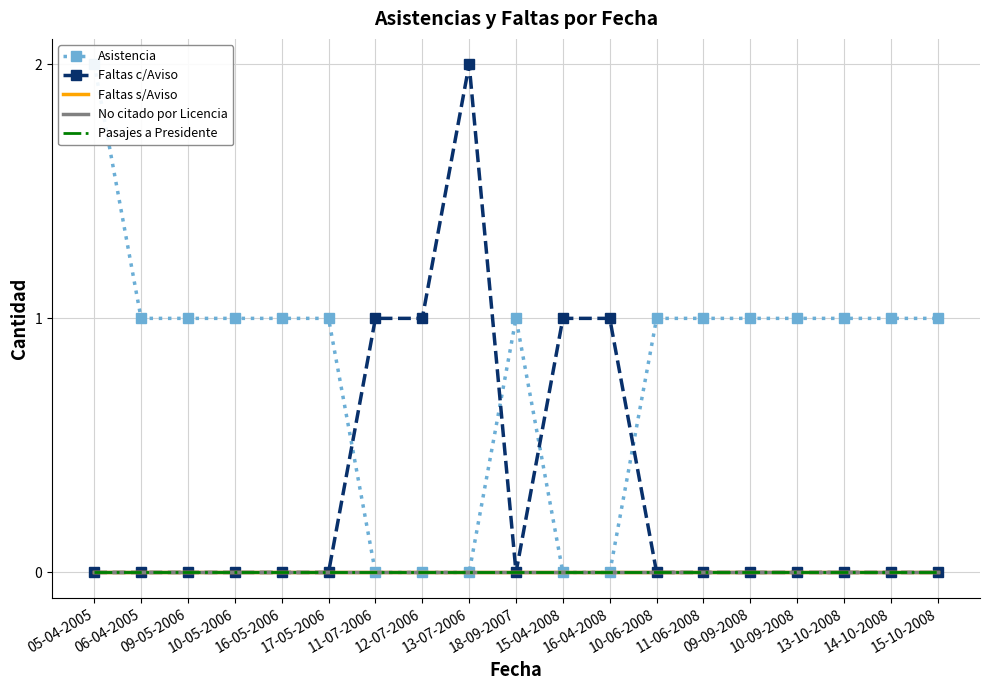

List the labels in order of Asistencia value, smallest first.

11-07-2006, 12-07-2006, 13-07-2006, 15-04-2008, 16-04-2008, 06-04-2005, 09-05-2006, 10-05-2006, 16-05-2006, 17-05-2006, 18-09-2007, 10-06-2008, 11-06-2008, 09-09-2008, 10-09-2008, 13-10-2008, 14-10-2008, 15-10-2008, 05-04-2005